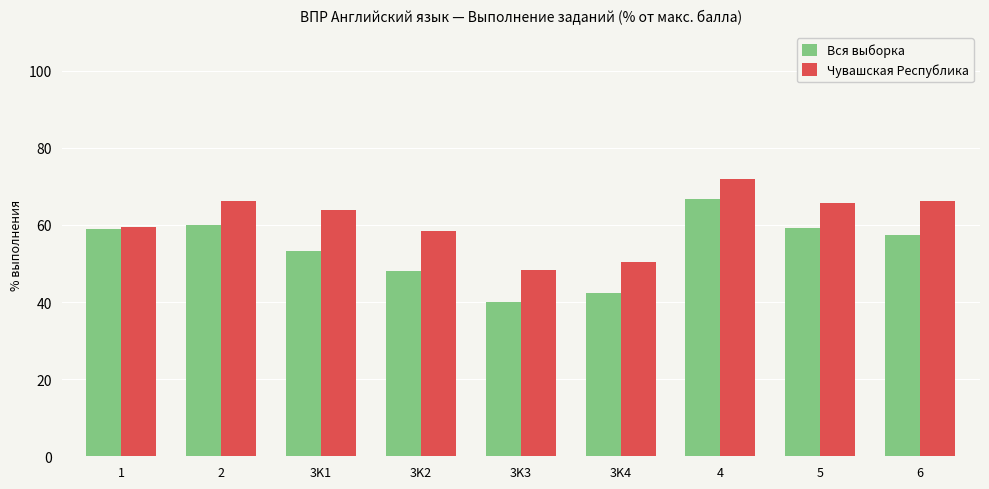

How many series are shown in this chart?

2